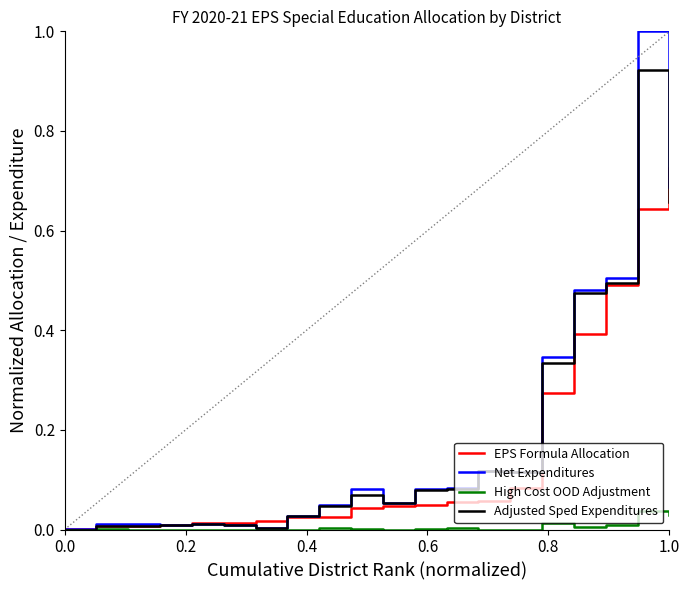

Which series has the widest spread of values?

Net Expenditures